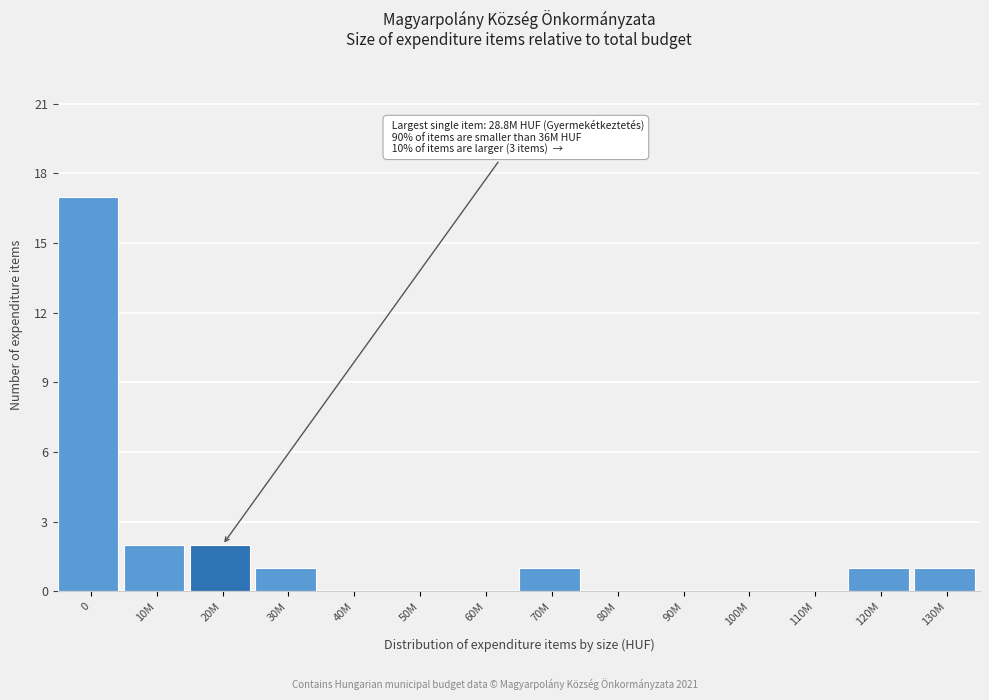

Reading left to right, extract all data points from this chart.

0=17	10M=2	20M=2	30M=1	40M=0	50M=0	60M=0	70M=1	80M=0	90M=0	100M=0	110M=0	120M=1	130M=1